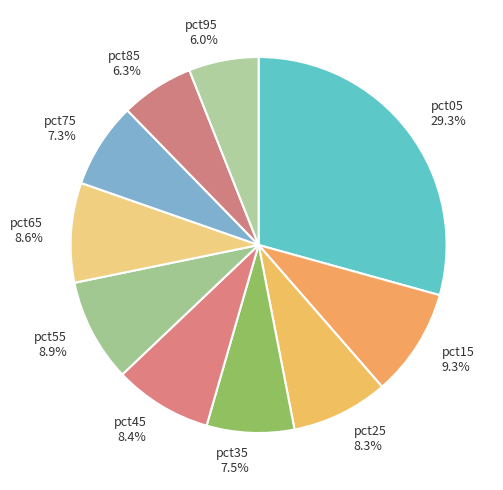

Is it true that pct15 is 9% of the pie?

True